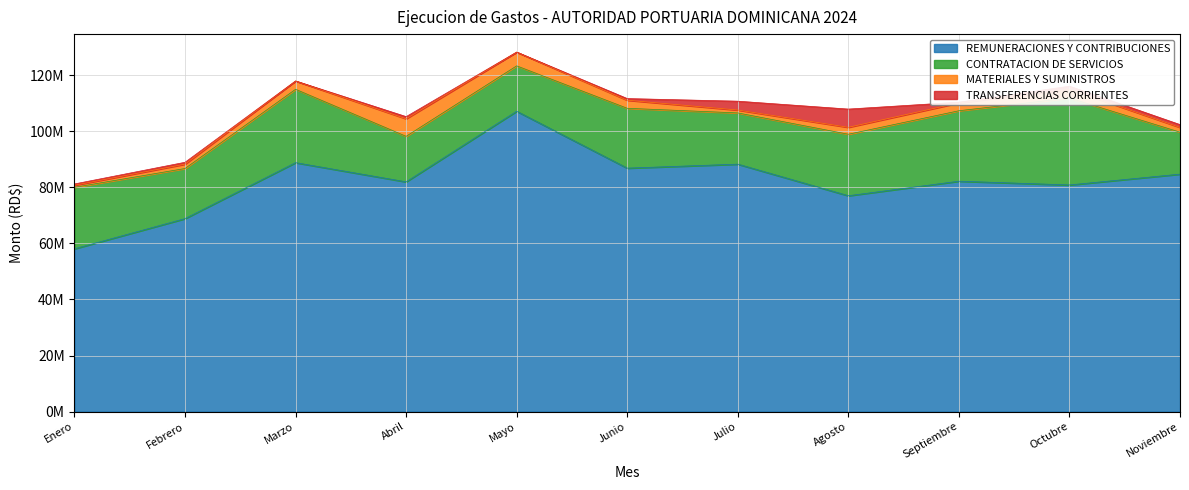

True or false: MATERIALES Y SUMINISTROS and REMUNERACIONES Y CONTRIBUCIONES intersect in this chart.

False